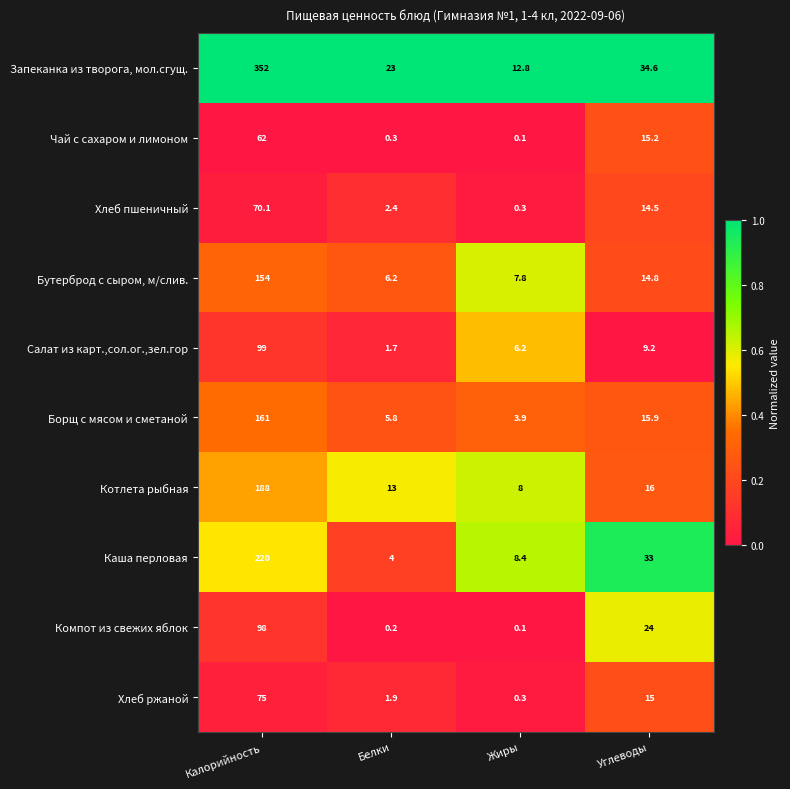

The value of Борщ с мясом и сметаной at Жиры is 3.9. True or false?

True